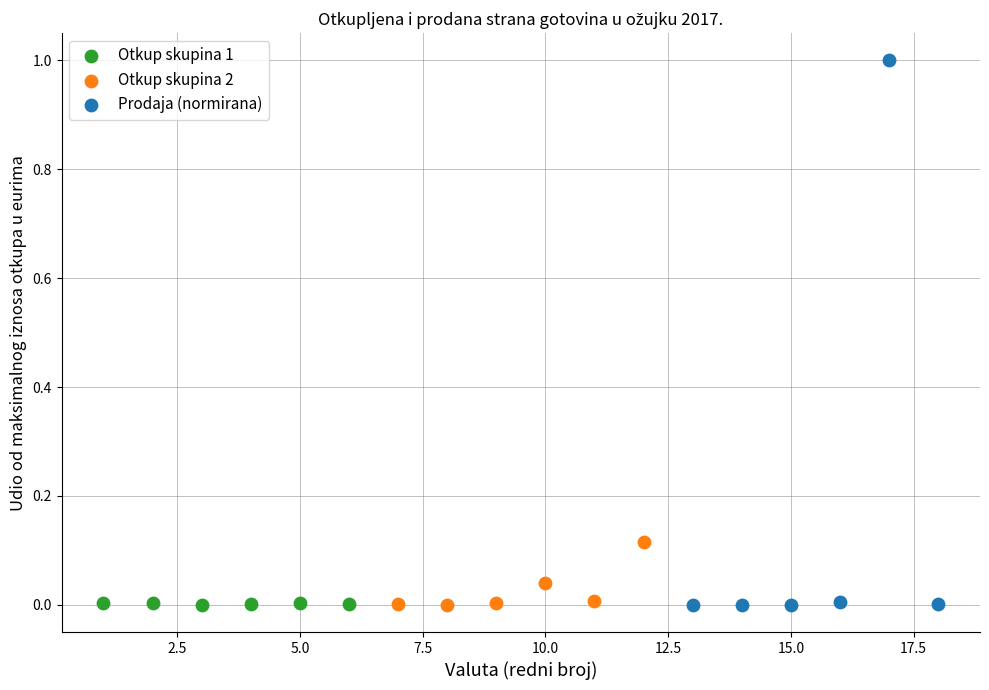

What are all the series names shown in the legend?

Otkup skupina 1, Otkup skupina 2, Prodaja (normirana)